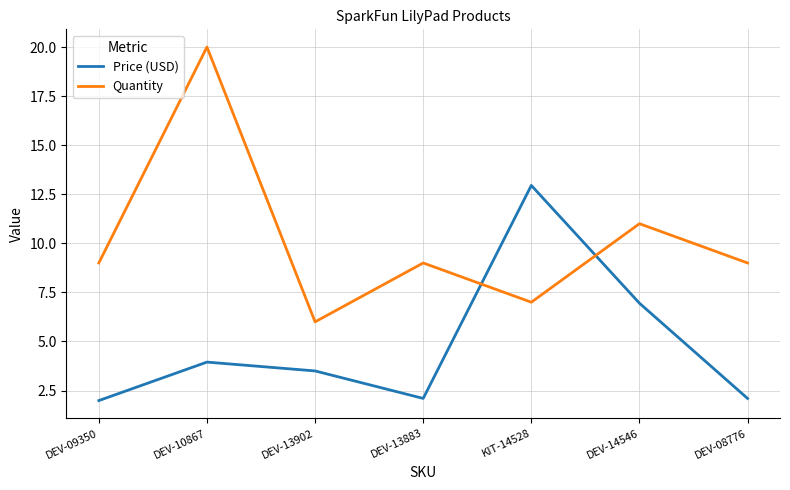

Where is the first local minimum for Quantity?

DEV-13902